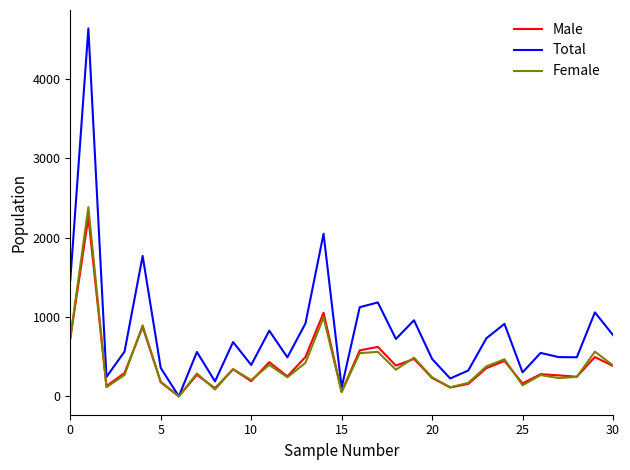

What is the highest value of the Female series?

2384